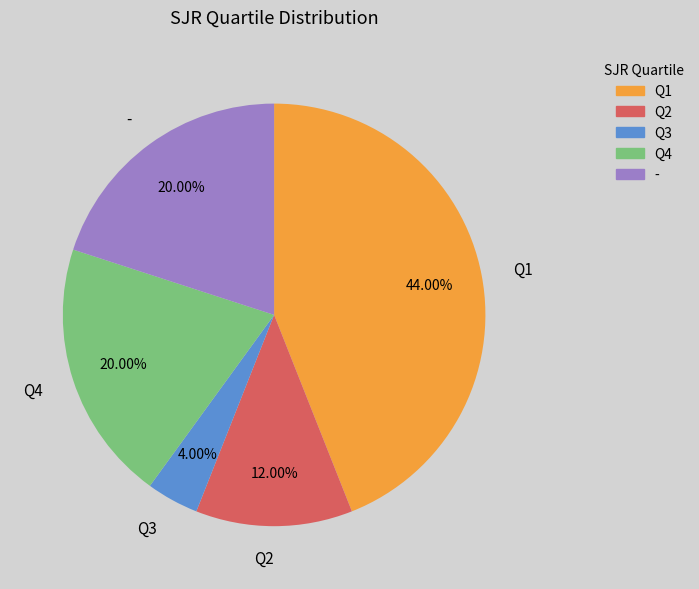

Approximately how many times larger is the value at - compared to Q3?

5.0